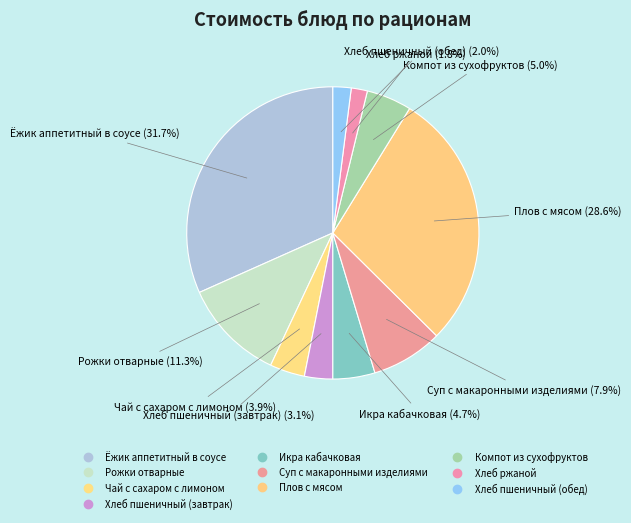

Which slice is the largest?

Ёжик аппетитный в соусе